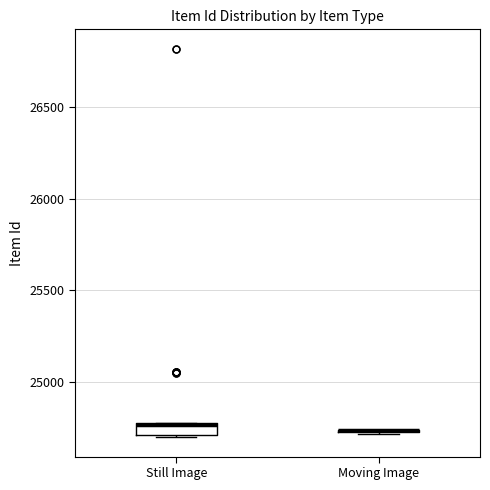

Which box is the tallest, from its lower edge to its upper edge?

Still Image